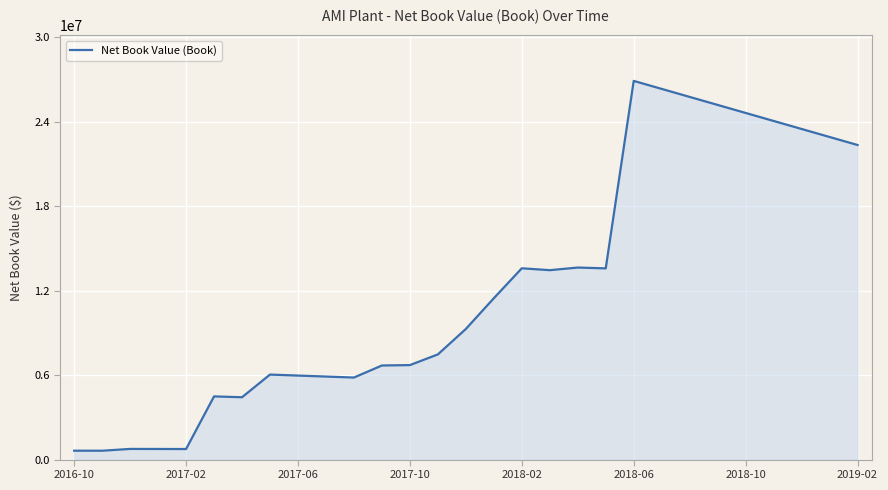

What is the maximum value shown in the chart?

26895189.3